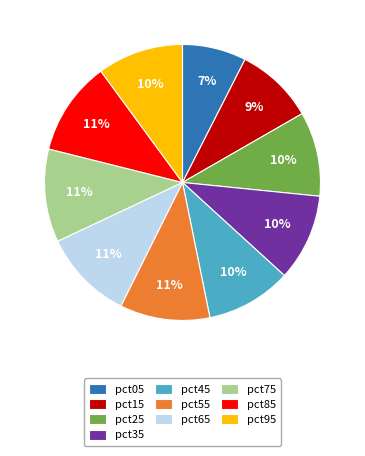

Which has a higher value, pct45 or pct05?

pct45